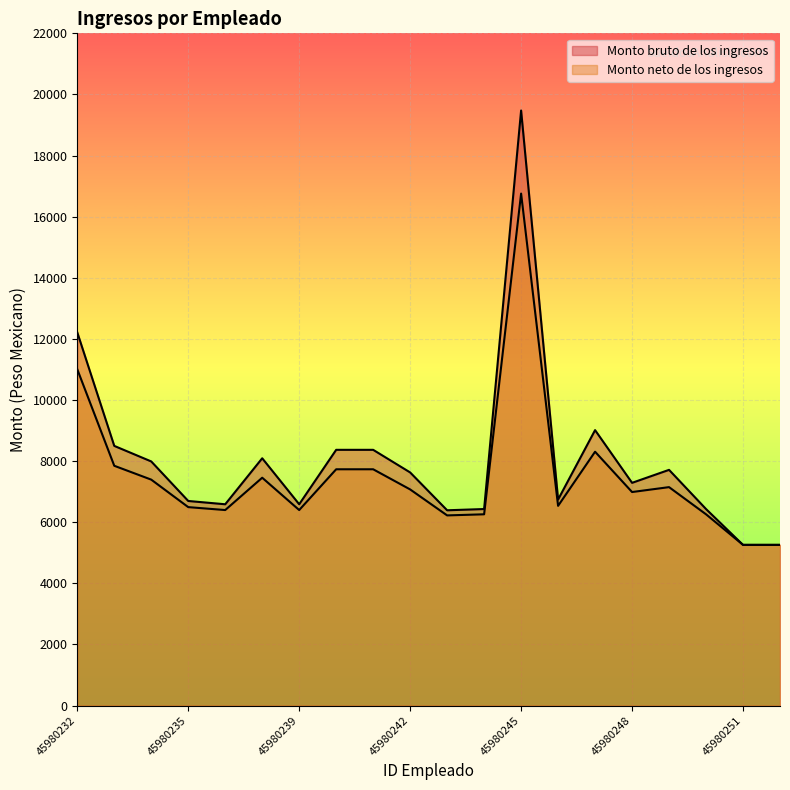

At how many categories does at least one series exceed 11611?

2